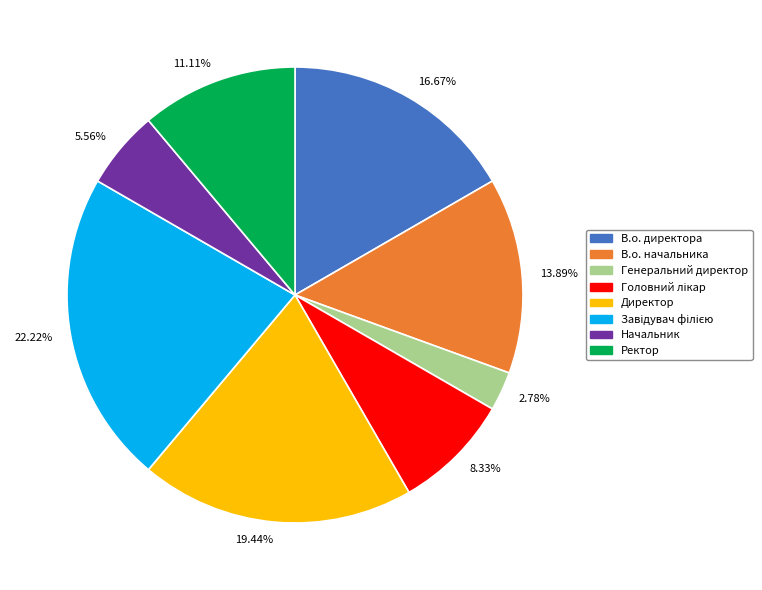

Which has a higher value, Ректор or Генеральний директор?

Ректор